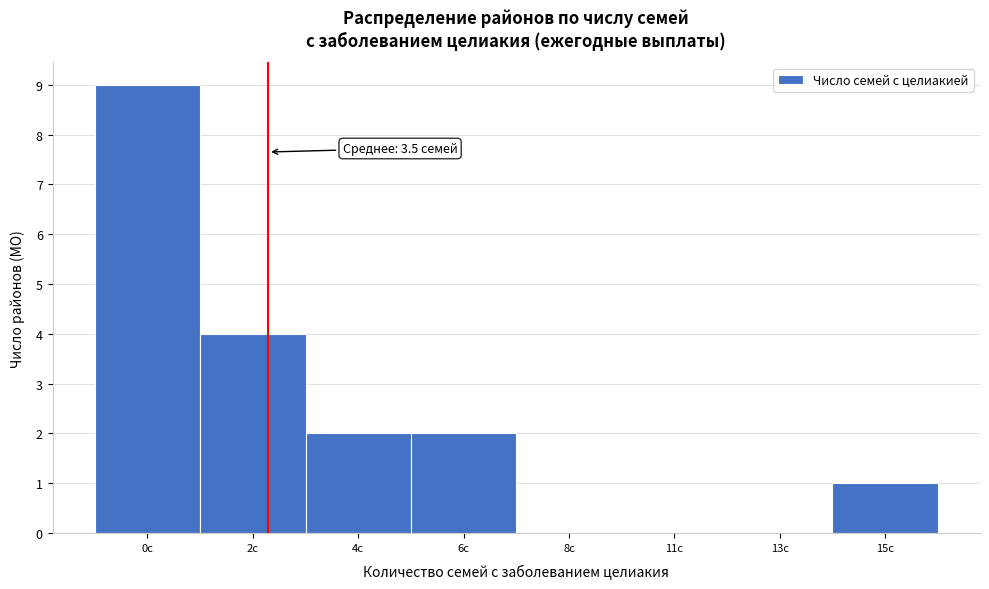

Reading right to left, what are all the values shown in this chart?

15с=1	13с=0	11с=0	8с=0	6с=2	4с=2	2с=4	0с=9